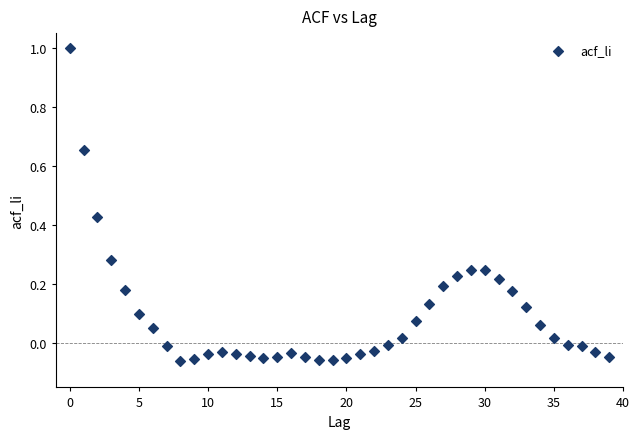

What is the range of Y values (max minus min)?

1.1